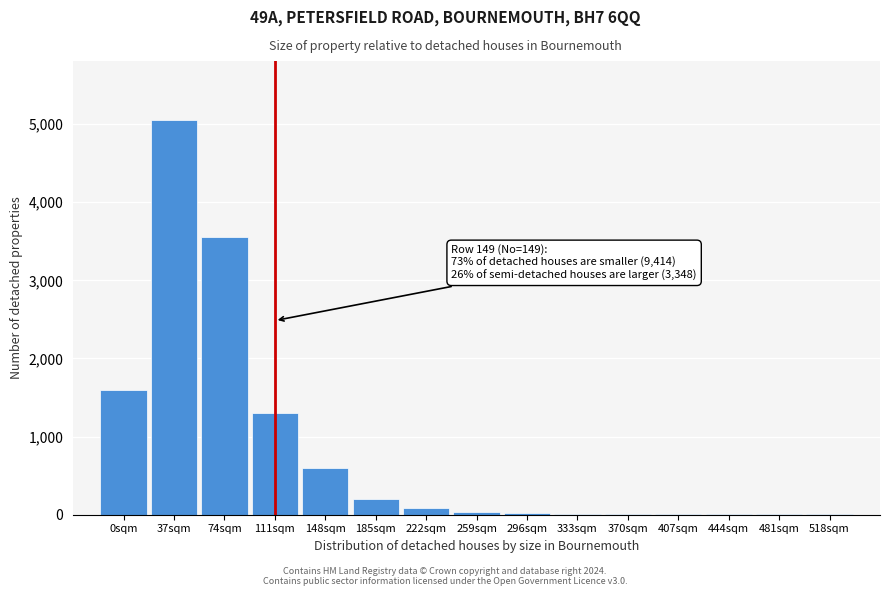

What is the sum of all values?

12485